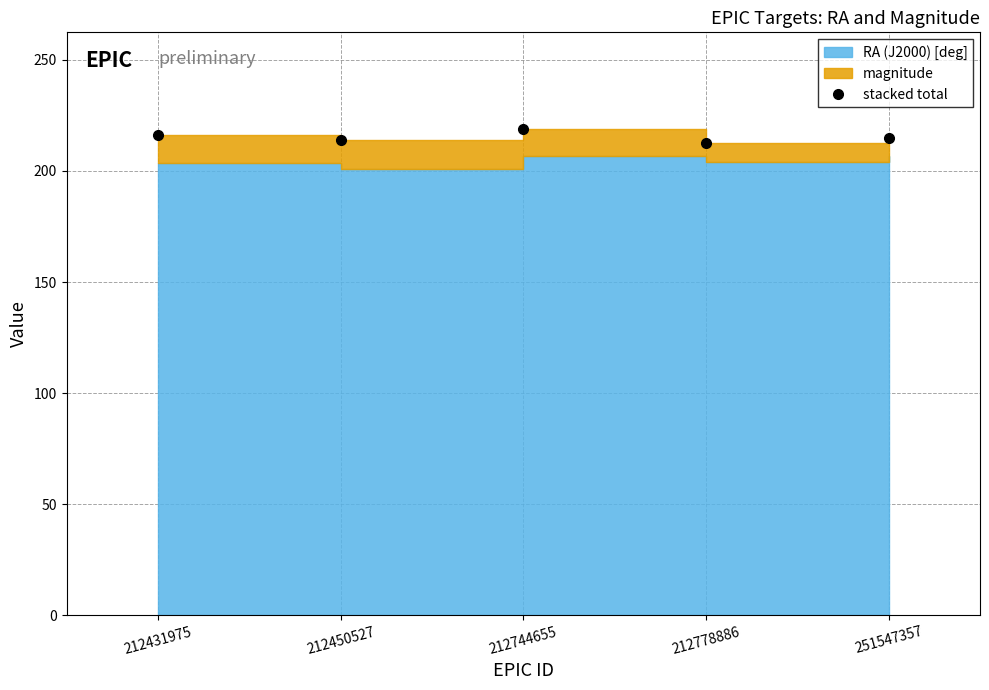

Which label corresponds to the smallest value in the chart?

212778886